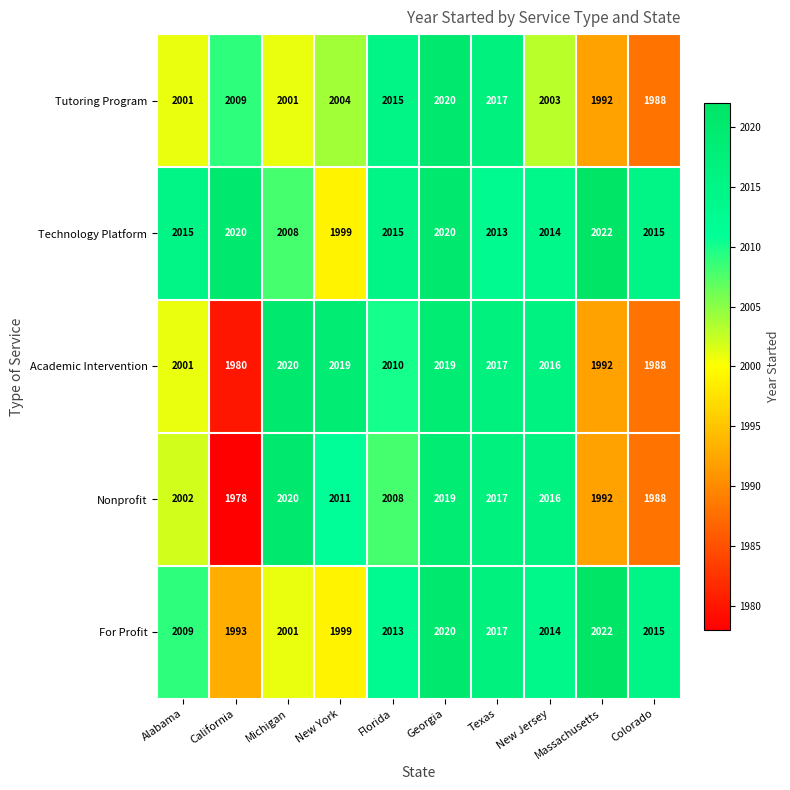

Which series changed the most between Alabama and New Jersey?

Academic Intervention